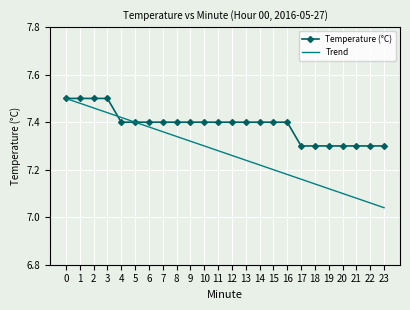

Which series has the largest total across all categories?

Temperature (°C)